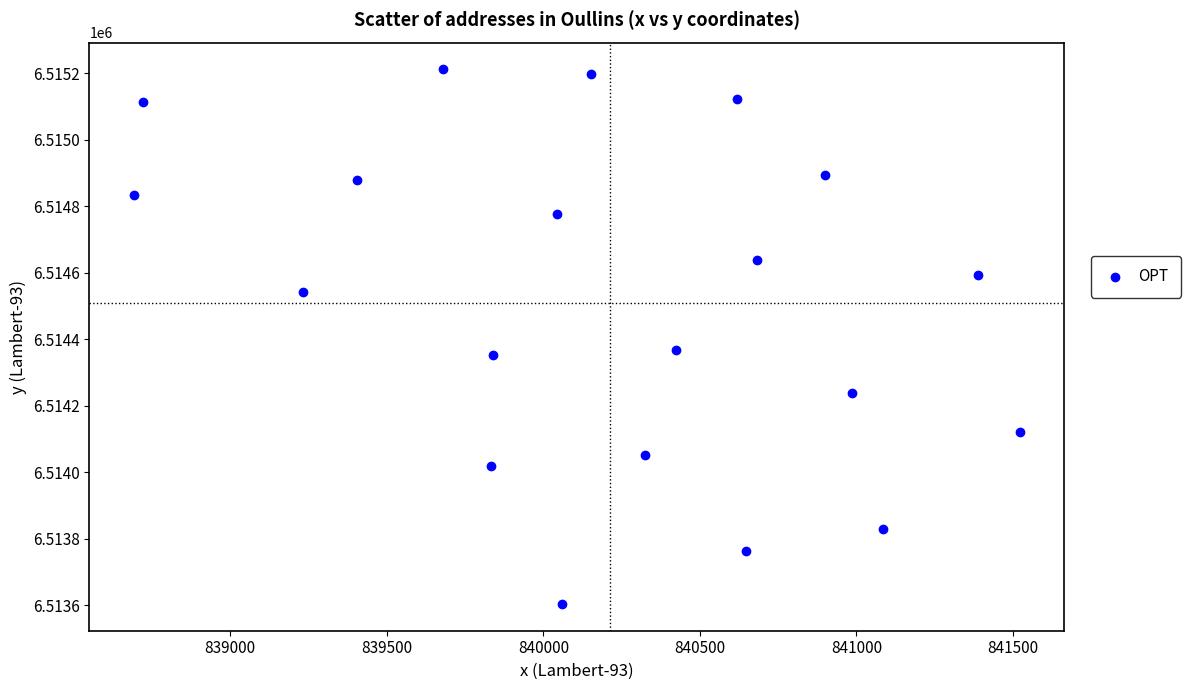

What is the range of Y values (max minus min)?

1607.1